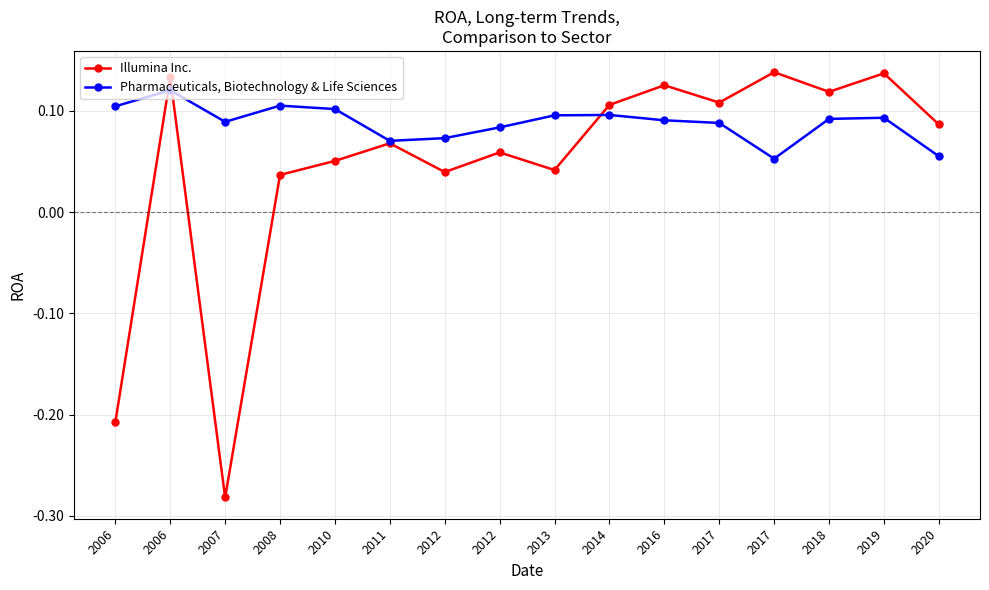

How many times do Illumina Inc. and Pharmaceuticals, Biotechnology & Life Sciences cross each other?

3